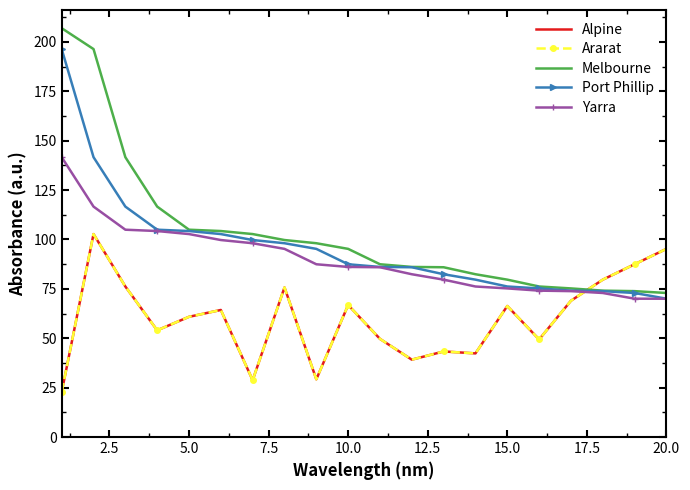

True or false: Ararat and Yarra intersect in this chart.

True